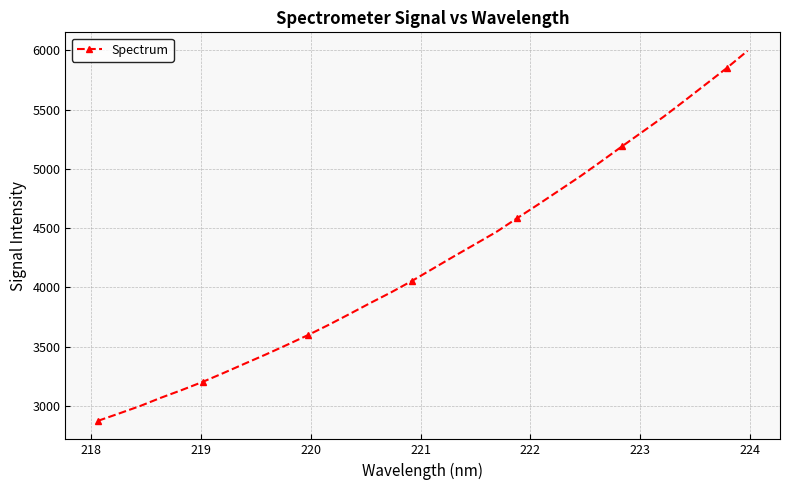

Reading left to right, transcribe all the data shown in this chart.

2872.6	2934.3	2997.1	3067.4	3132.9	3201.9	3277.4	3355.4	3432.5	3512.8	3595.1	3682.7	3774.6	3868.2	3959.0	4055.9	4159.6	4263.2	4364.5	4466.7	4583.4	4698.8	4816.9	4935.2	5060.8	5188.7	5314.3	5440.4	5575.4	5712.4	5849.0	5995.4